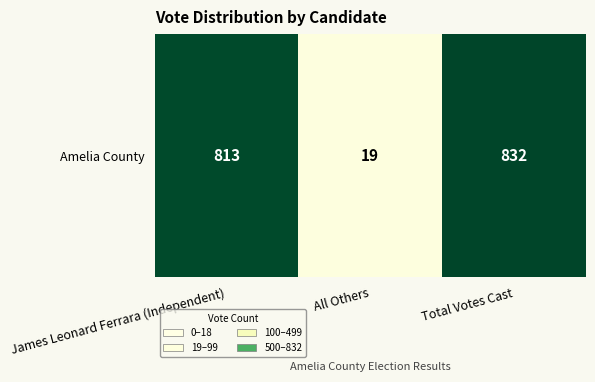

The value at James Leonard Ferrara (Independent) is 499. True or false?

False